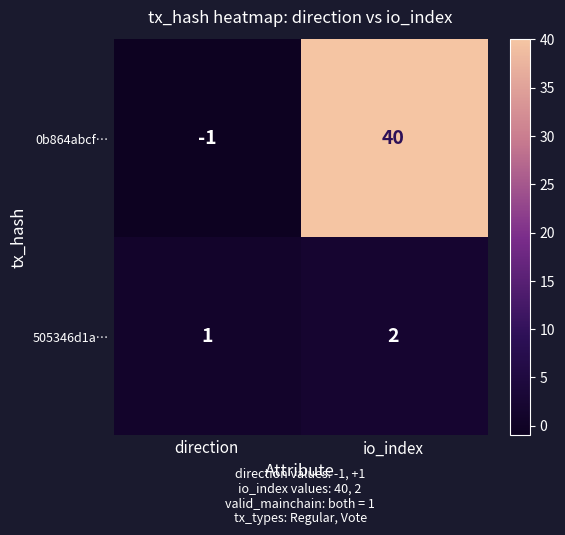

Which label corresponds to the smallest value in the chart?

direction